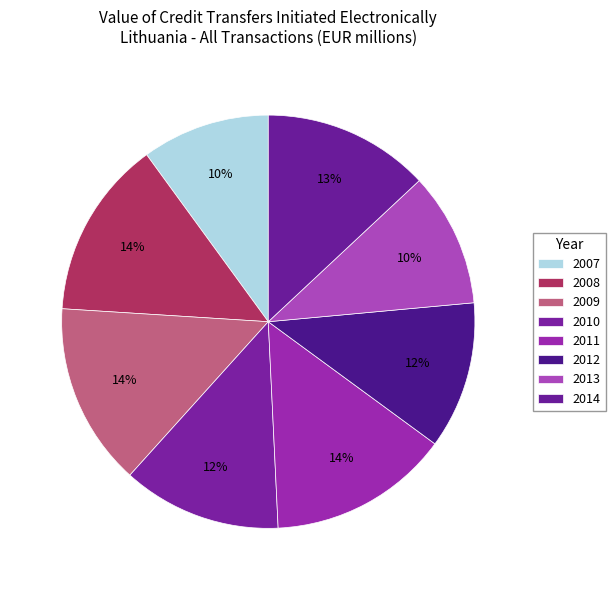

The 2010 slice represents 12% of the pie. True or false?

True